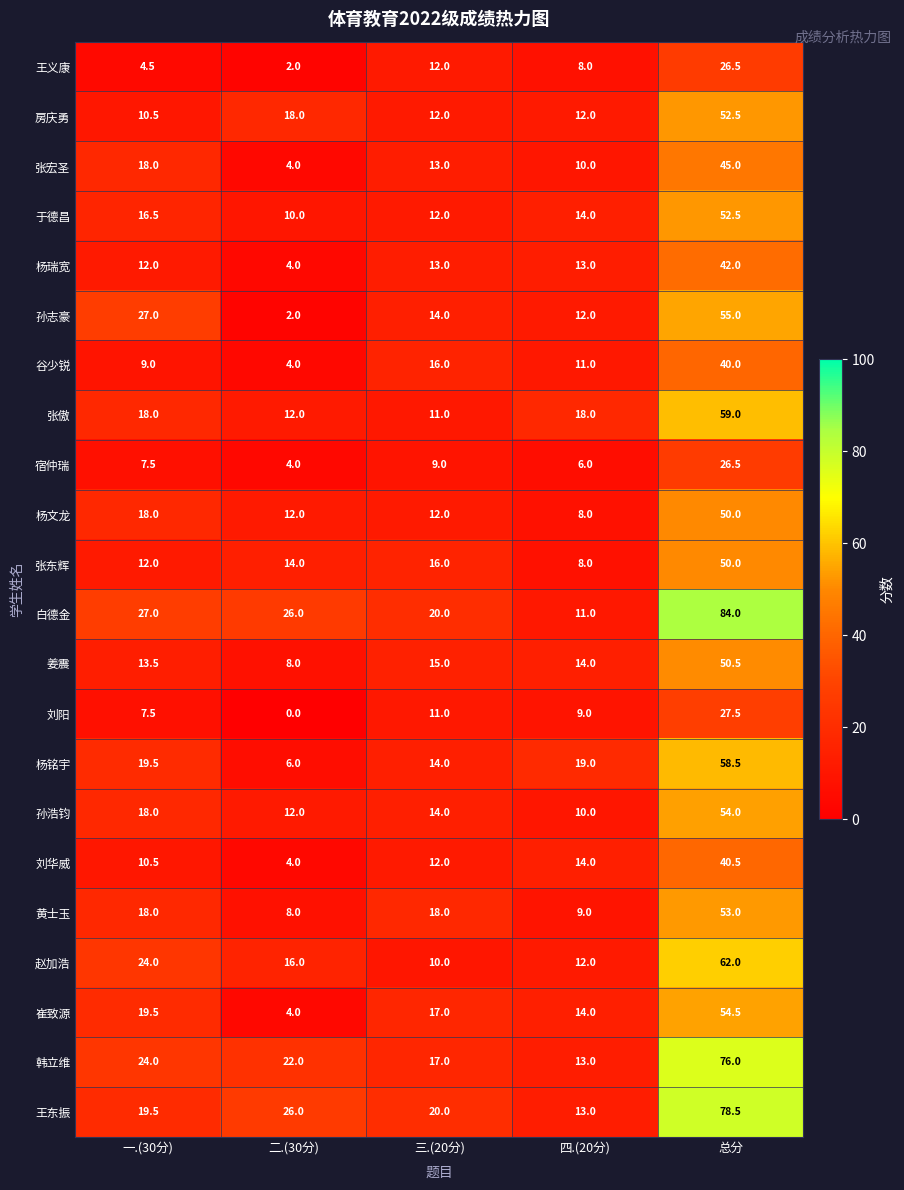

What is the difference between the maximum and minimum values in the 于德昌 series?

42.5